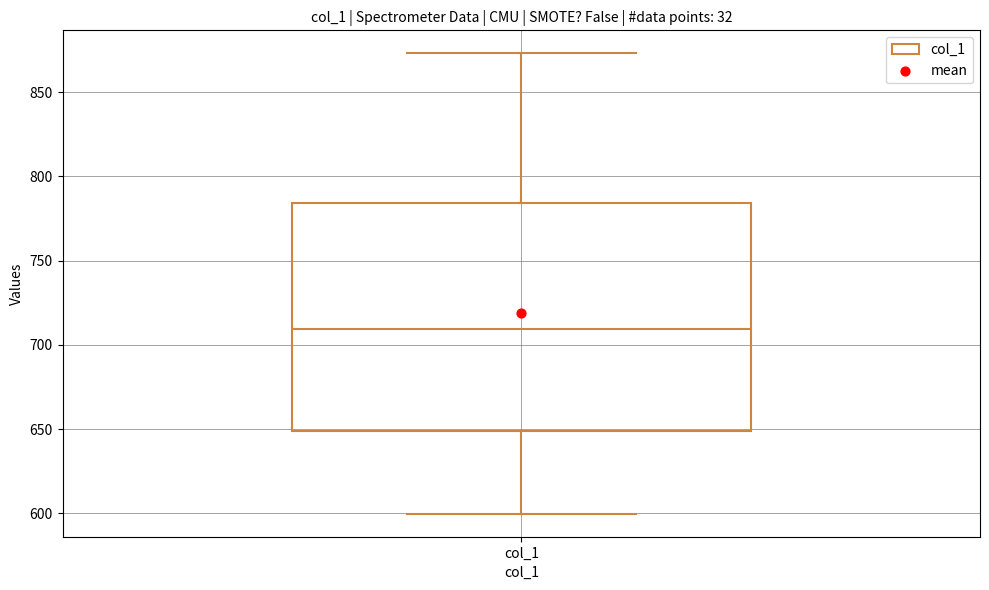

Where does the median line of the box for col_1 sit on the y-axis? The values are not printed on the chart, so give them approximately, as read against the axis.

710